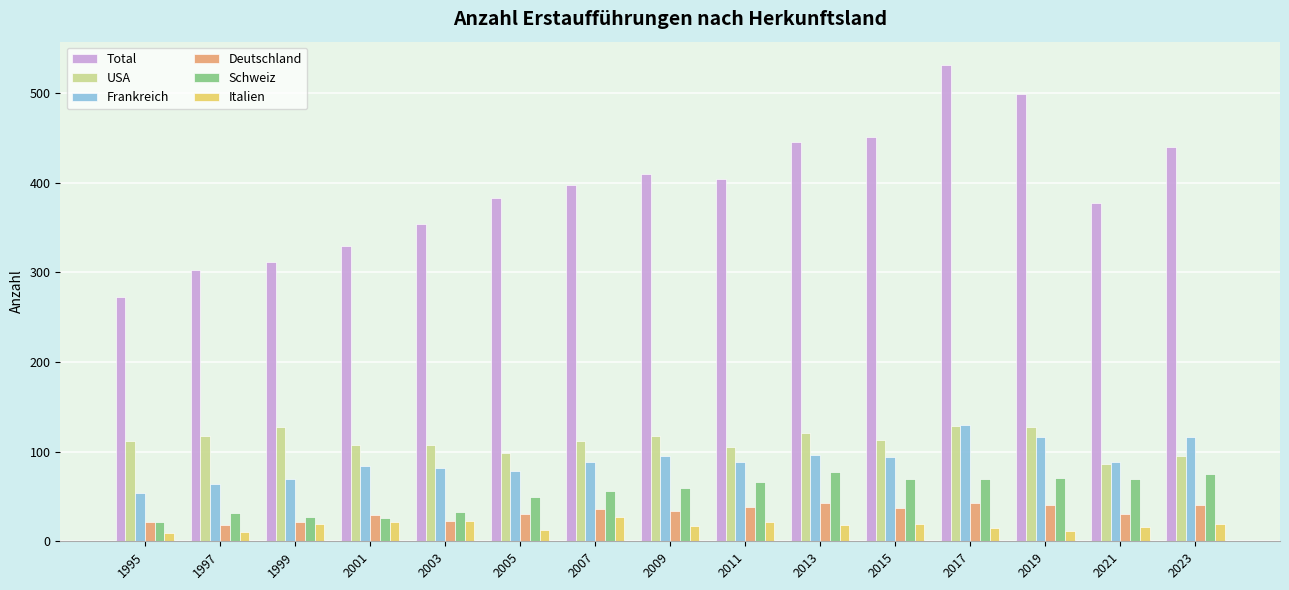

What is the difference between the Deutschland values at 1999 and 2017?

21